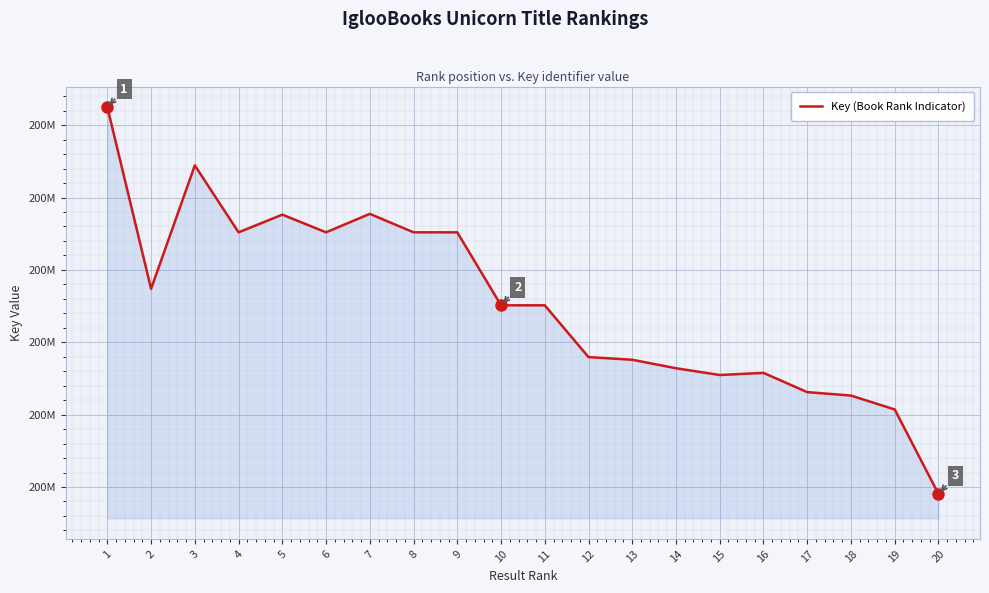

Reading left to right, list all the values displayed in this chart.

1=222492869	2=197387175	3=214439916	4=205189298	5=207633846	6=205191914	7=207743332	8=205195563	9=205188131	10=195106467	11=195106384	12=187951332	13=187583962	14=186412143	15=185476787	16=185771483	17=183112492	18=182635102	19=180715839	20=169052490